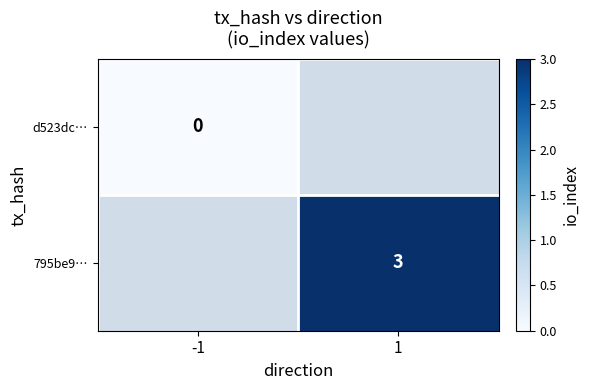

True or false: 795be9… has a value of 3 at 1.

True